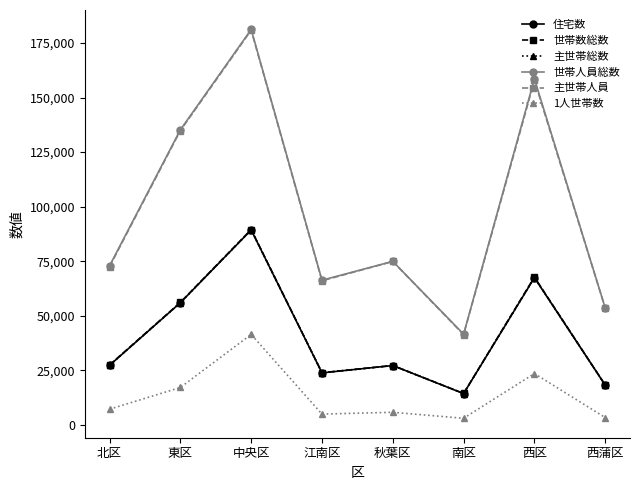

Rank the series at 中央区 from lowest to highest value.

1人世帯数, 住宅数, 主世帯総数, 世帯数総数, 主世帯人員, 世帯人員総数